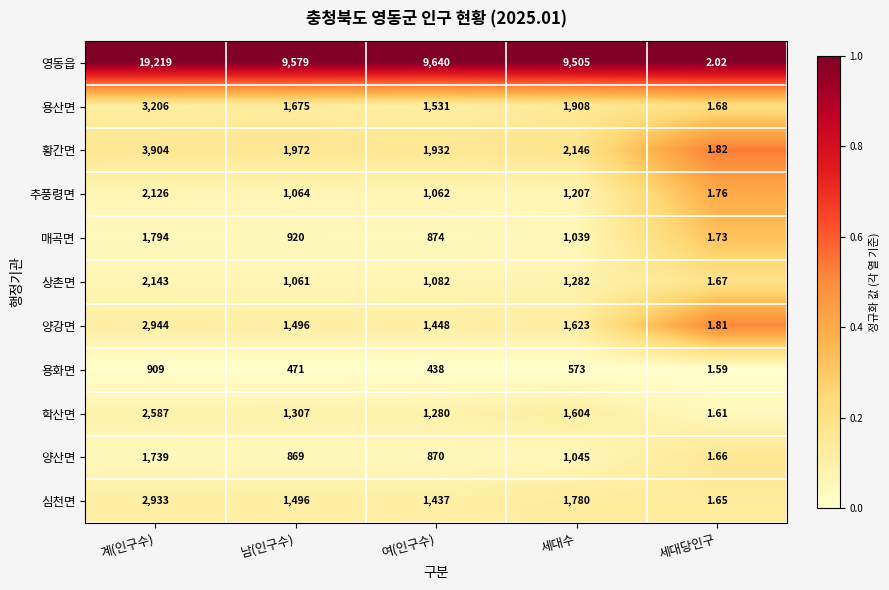

At which label does 추풍령면 reach its minimum?

세대당인구